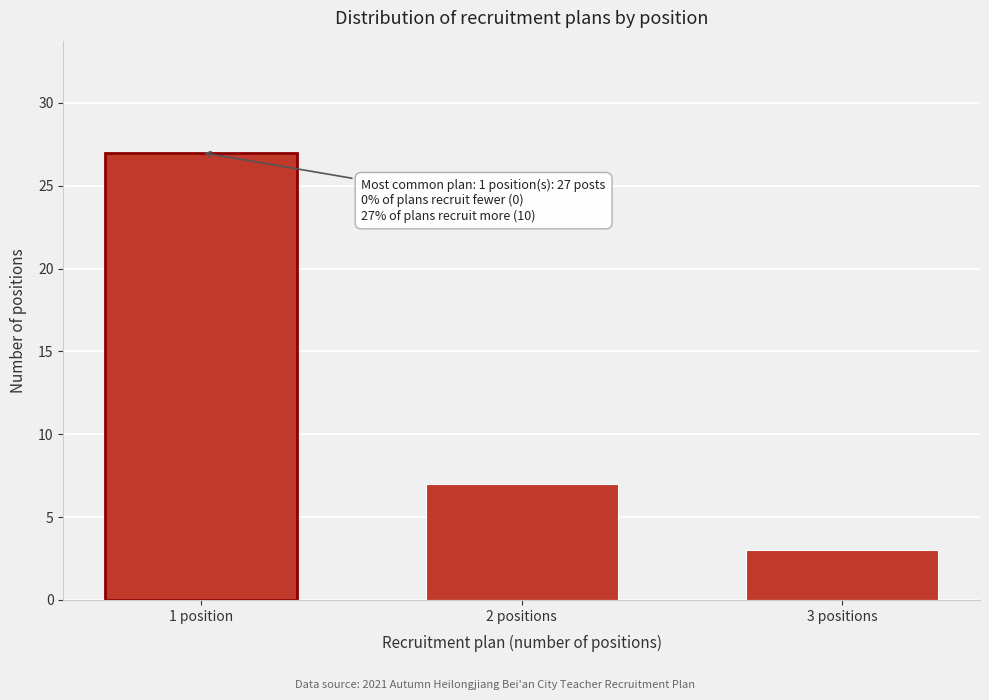

Reading left to right, transcribe all the data shown in this chart.

27	7	3